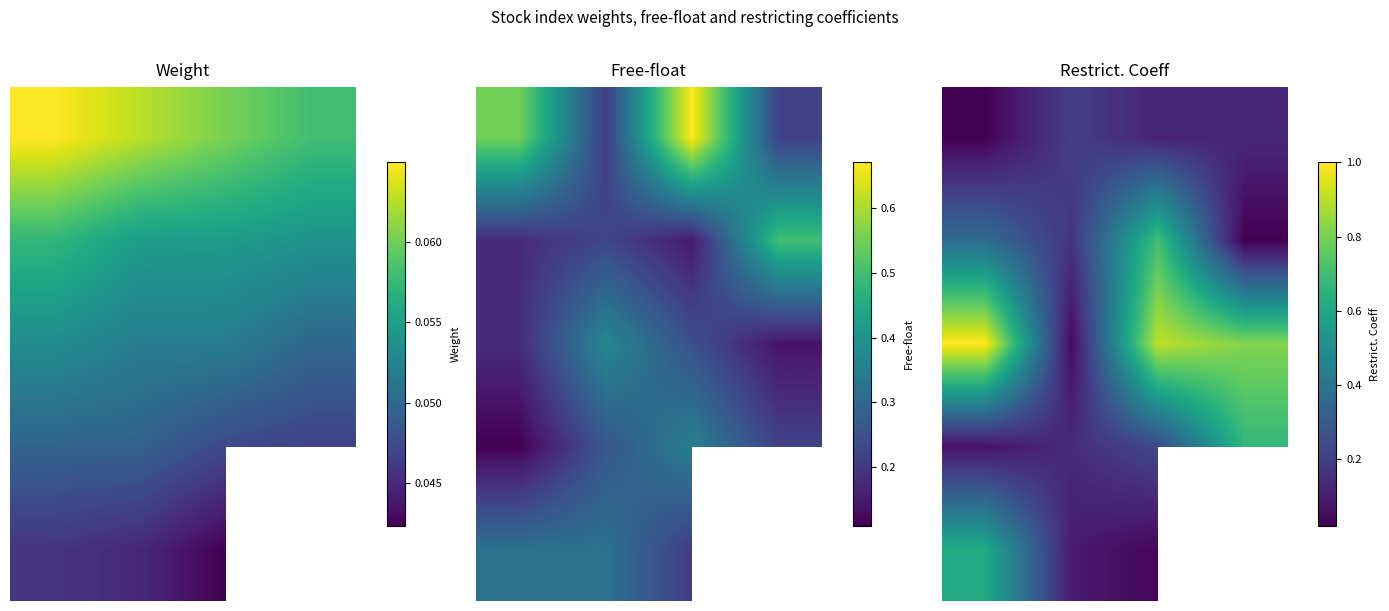

The 1 series shows 0.3 at 1.0. True or false?

False